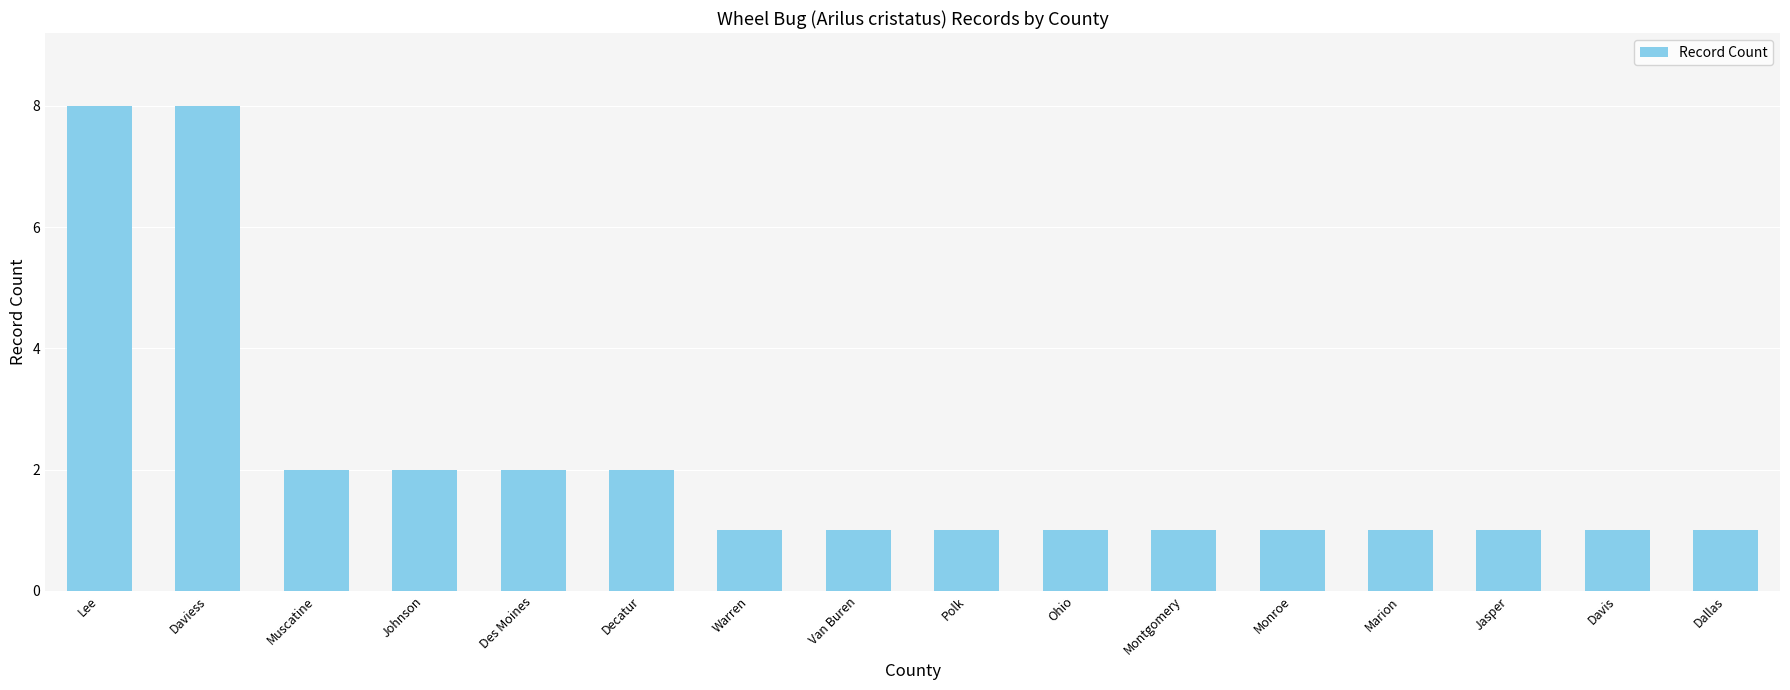

Reading left to right, transcribe all the data shown in this chart.

Lee=8	Daviess=8	Muscatine=2	Johnson=2	Des Moines=2	Decatur=2	Warren=1	Van Buren=1	Polk=1	Ohio=1	Montgomery=1	Monroe=1	Marion=1	Jasper=1	Davis=1	Dallas=1